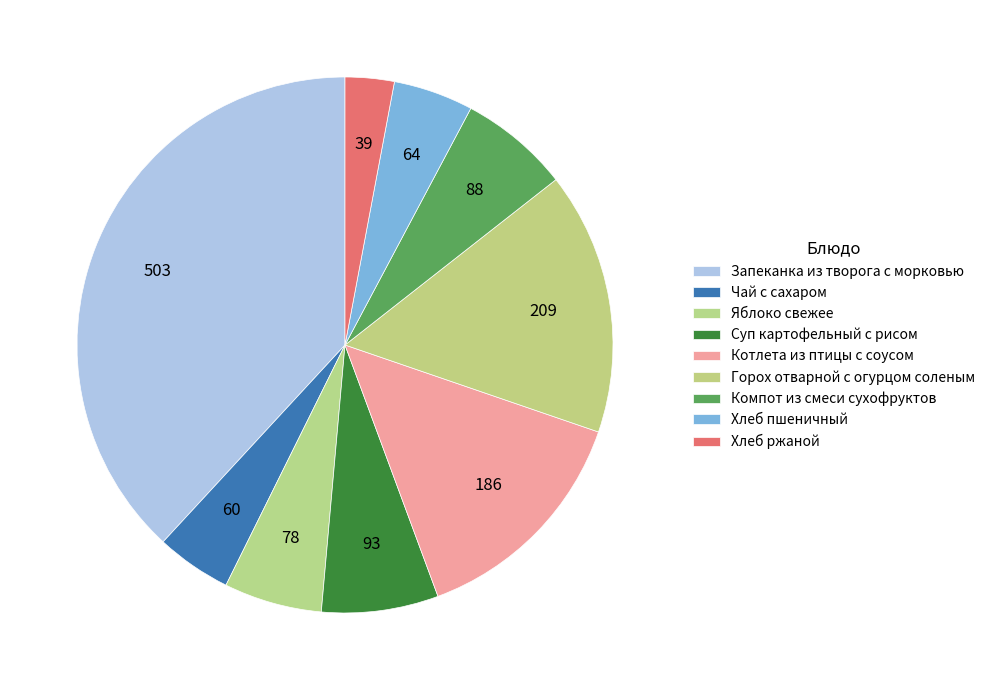

Which has a higher value, Запеканка из творога с морковью or Чай с сахаром?

Запеканка из творога с морковью